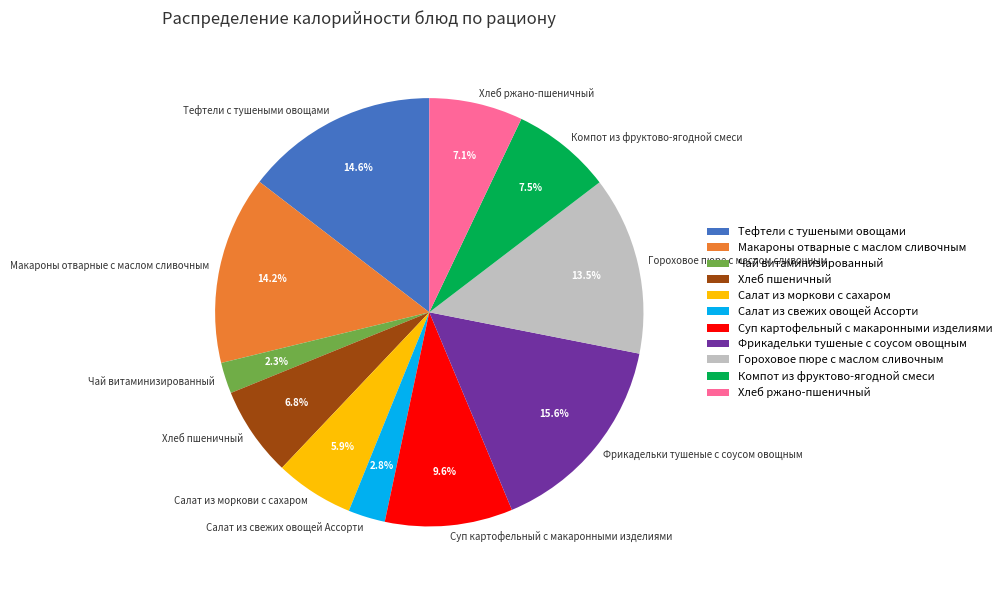

Which slice is the largest?

Фрикадельки тушеные с соусом овощным